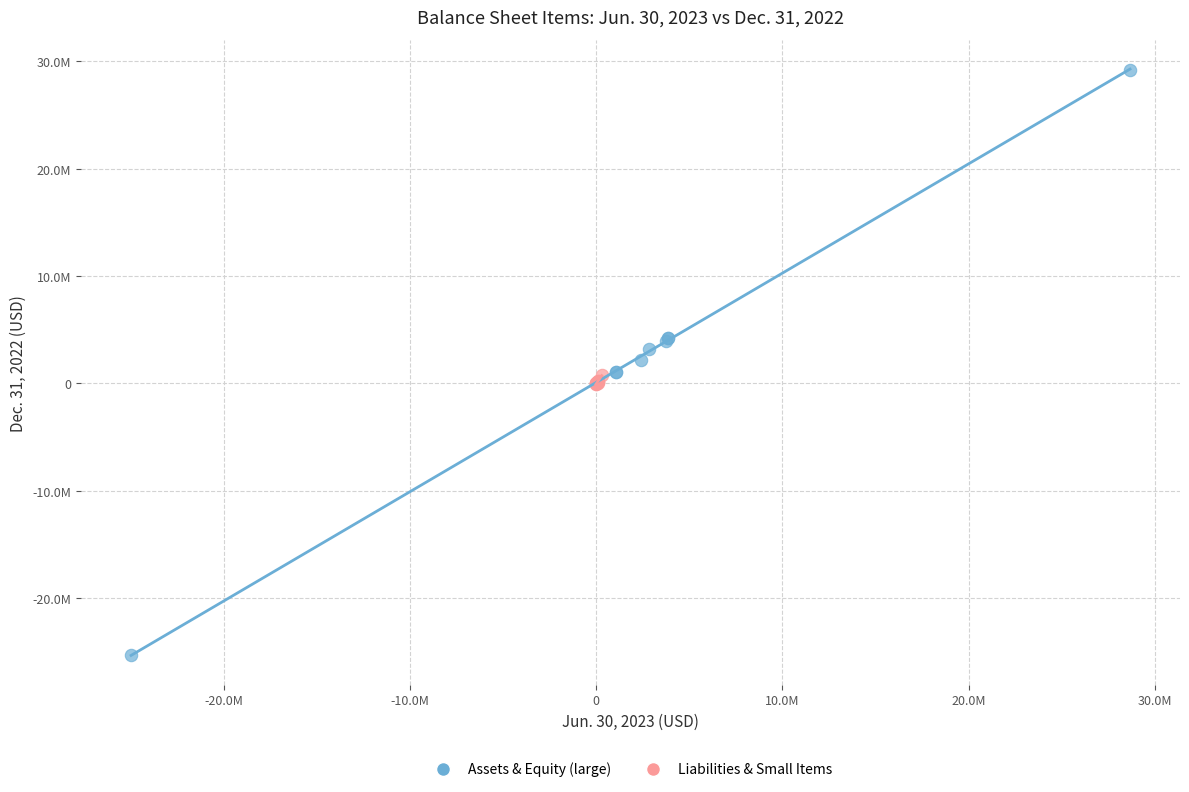

Which series contains the highest Y value?

Assets & Equity (large)